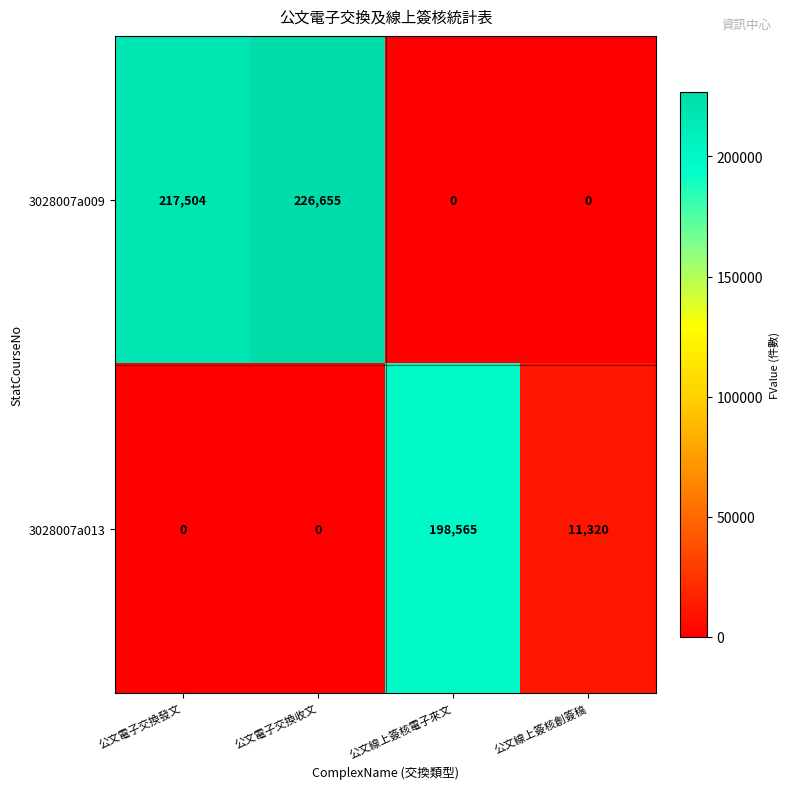

How many categories are shown in the chart?

4